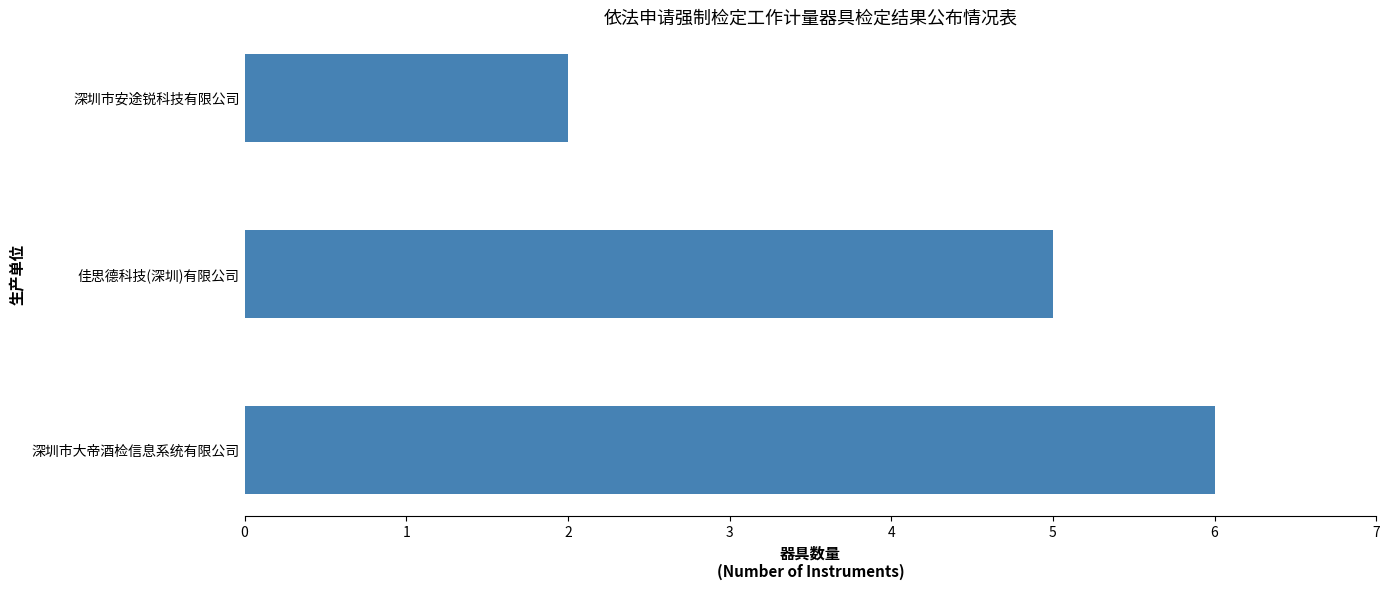

How many values are below 5?

1